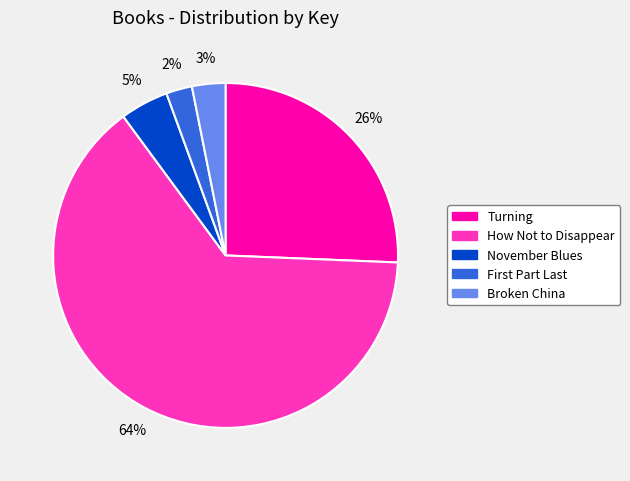

To the nearest percent, what portion does How Not to Disappear represent?

64%